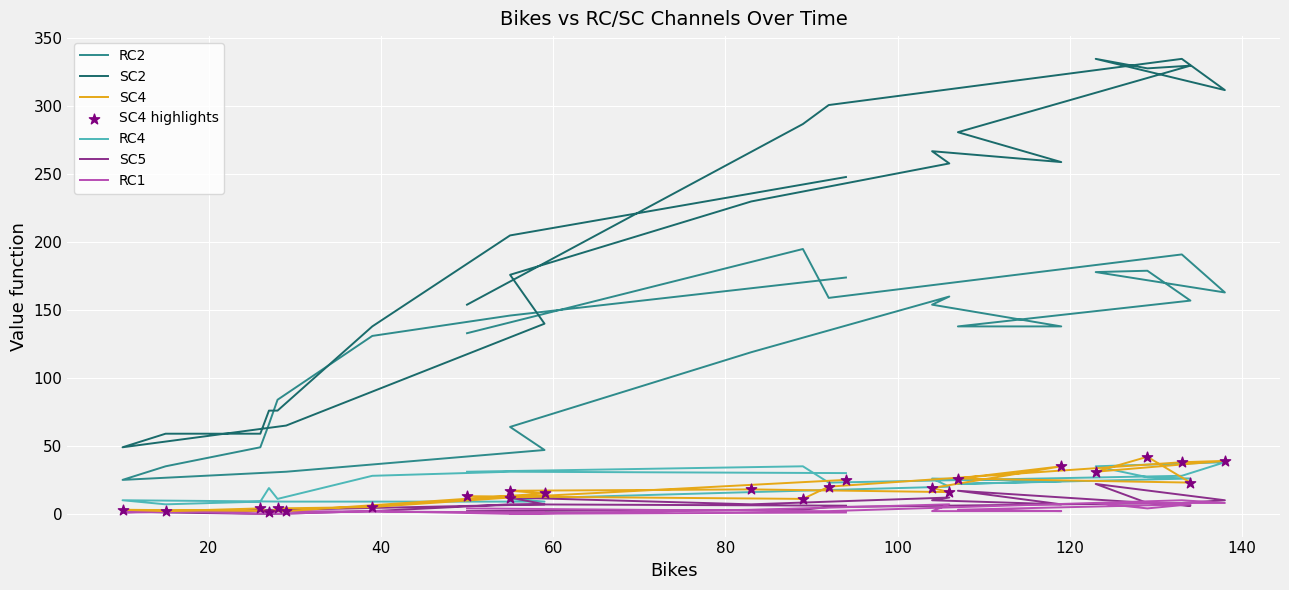

Is the value of SC2 at 2023-06-04T19:00:00Z greater than the value of RC1 at 2023-06-03T22:00:00Z?

Yes